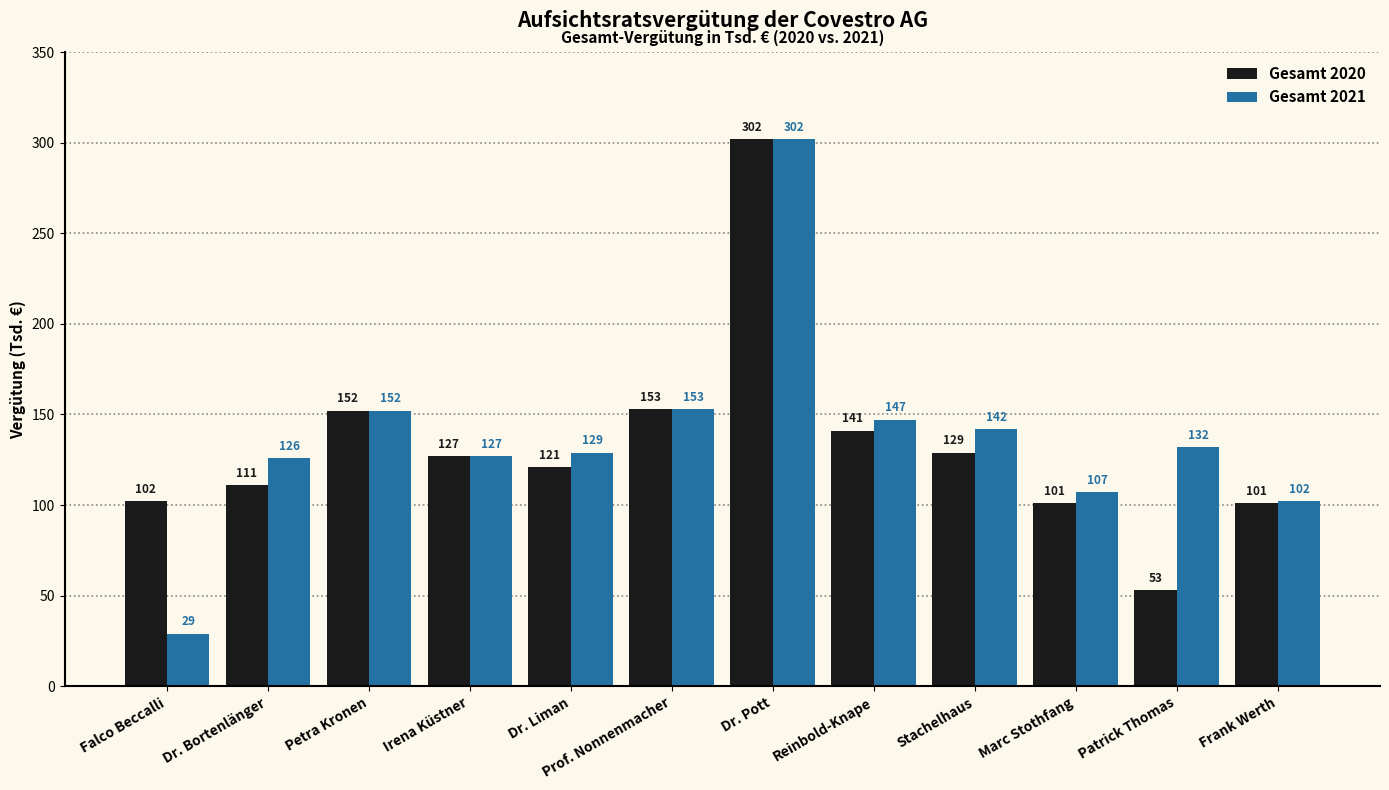

At how many categories does at least one series exceed 166?

1